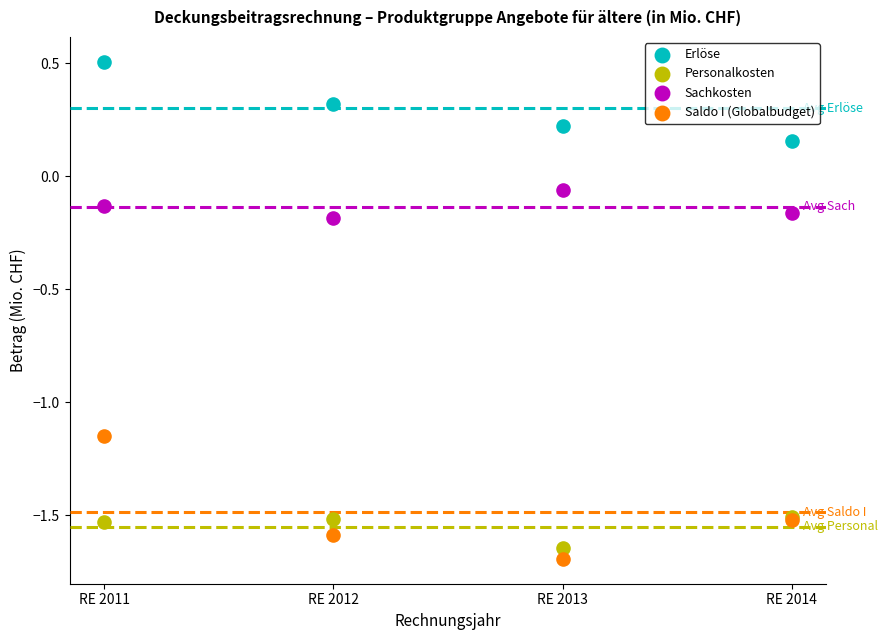

What are all the series names shown in the legend?

Erlöse, Personalkosten, Sachkosten, Saldo I (Globalbudget)